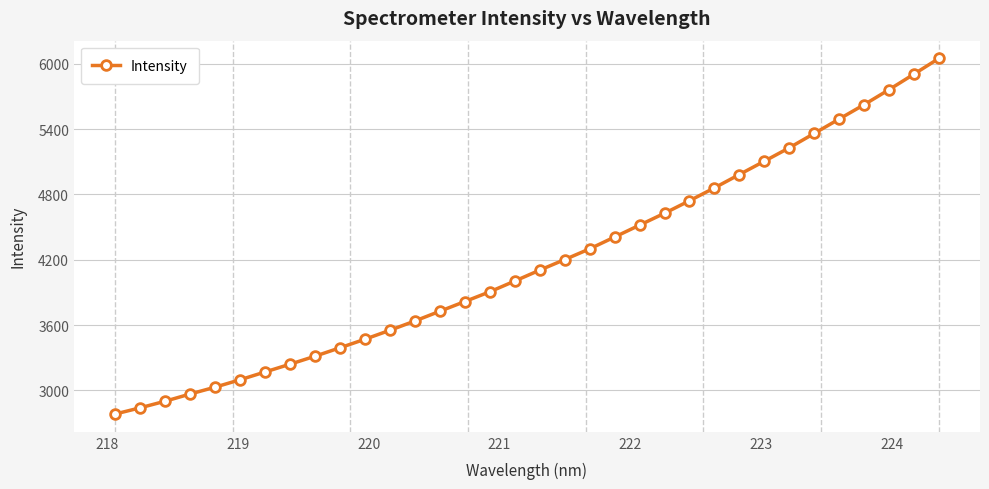

What is the value of the 26th point from the left?

4983.4